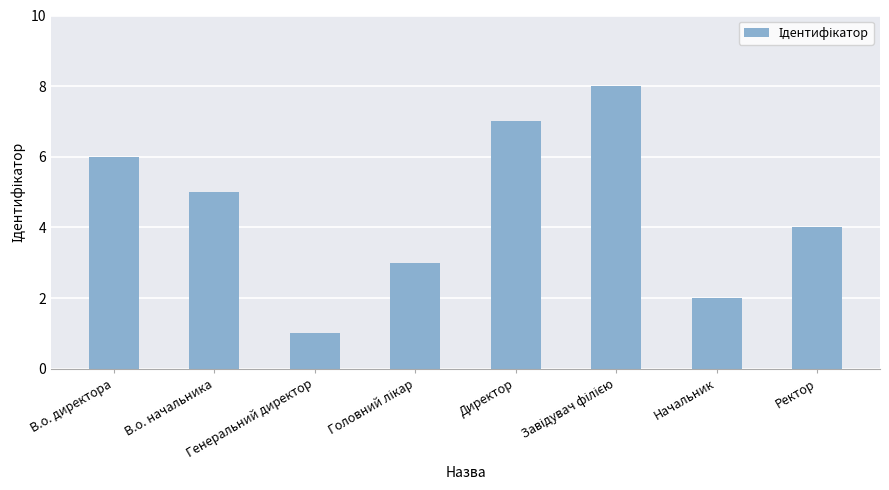

Count the values in the range 3 to 7.

5